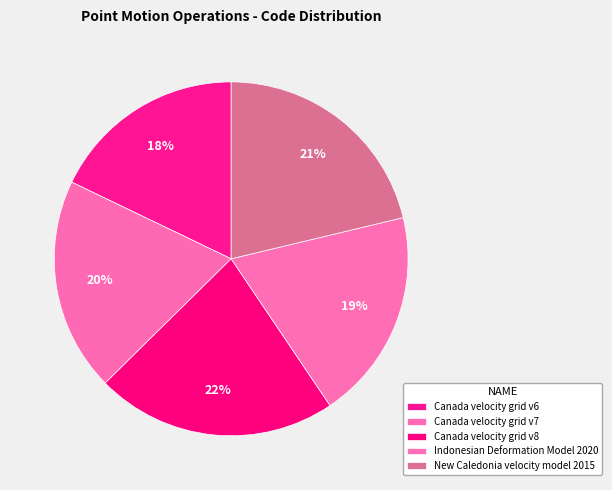

Count the number of slices in the pie.

5